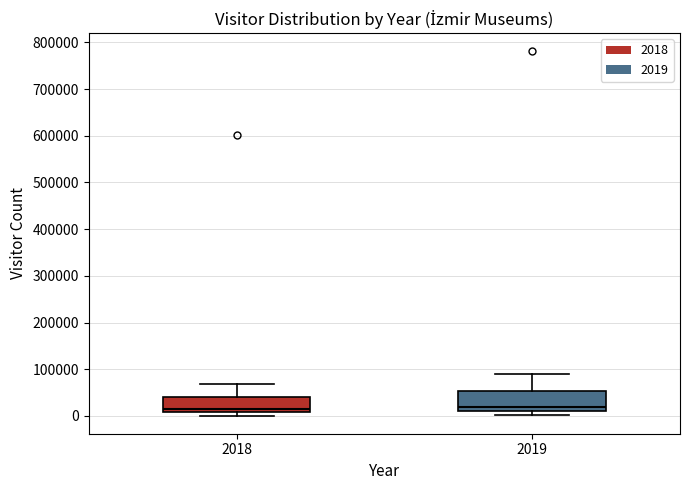

Reading left to right, read every box against the y-axis: the position of its median line, the range the box covers, and the ends of its whiskers. The values are not printed on the chart, so give them approximately, as read against the axis.

2018: median 20000, box 10000 to 40000, whiskers 0 to 70000
2019: median 20000, box 10000 to 50000, whiskers 0 to 90000